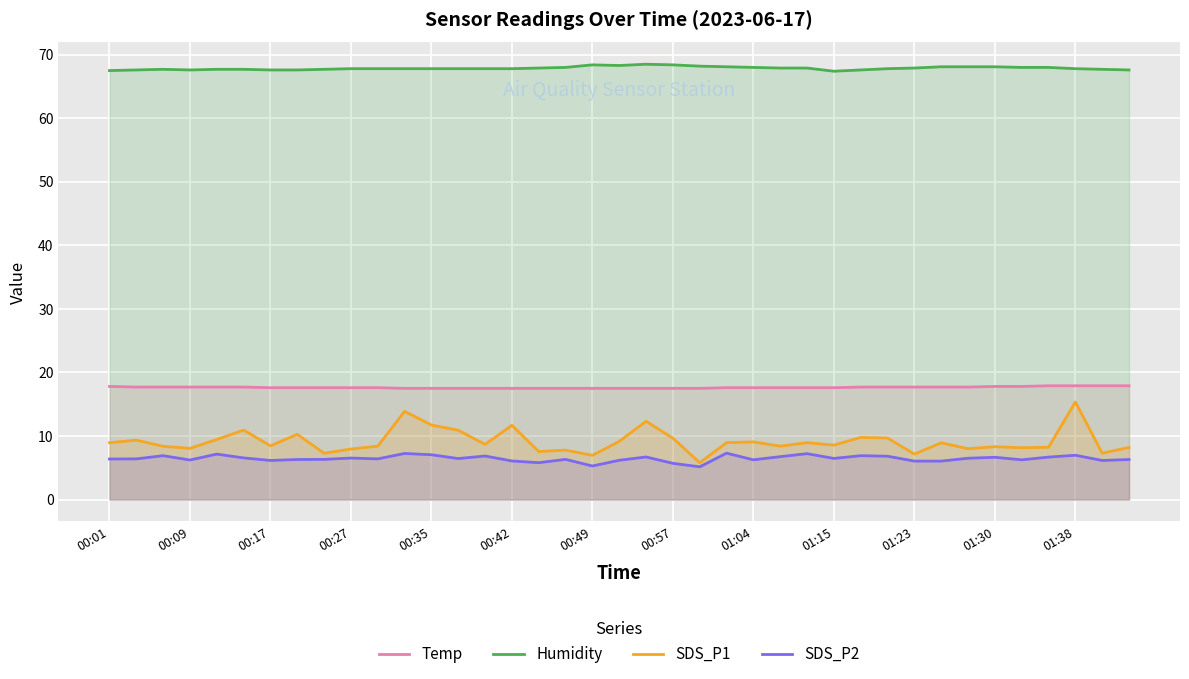

What is the total value across all series at 01:15?

100.0